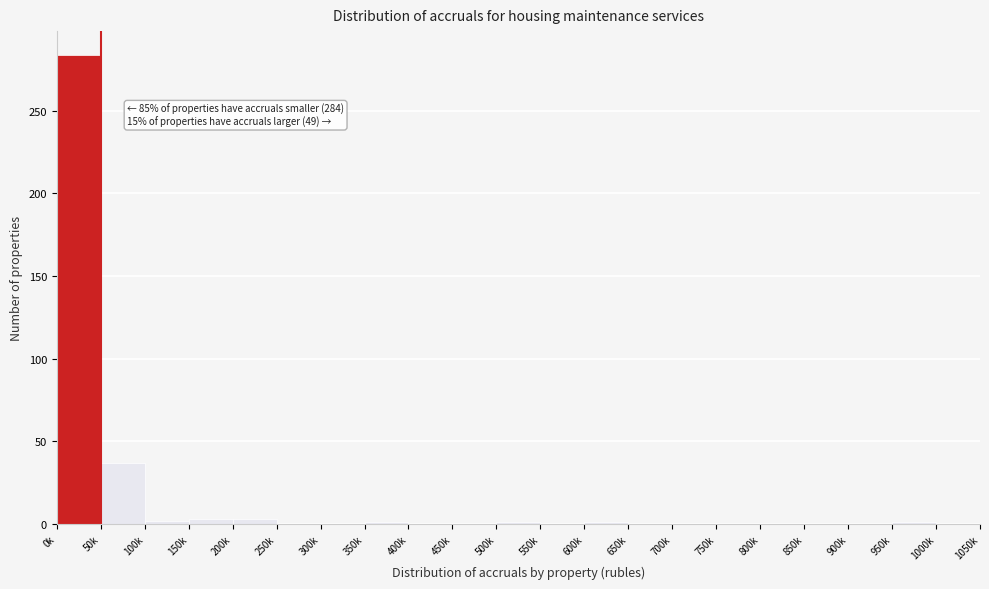

Is it true that the value at 50k is 65?

False